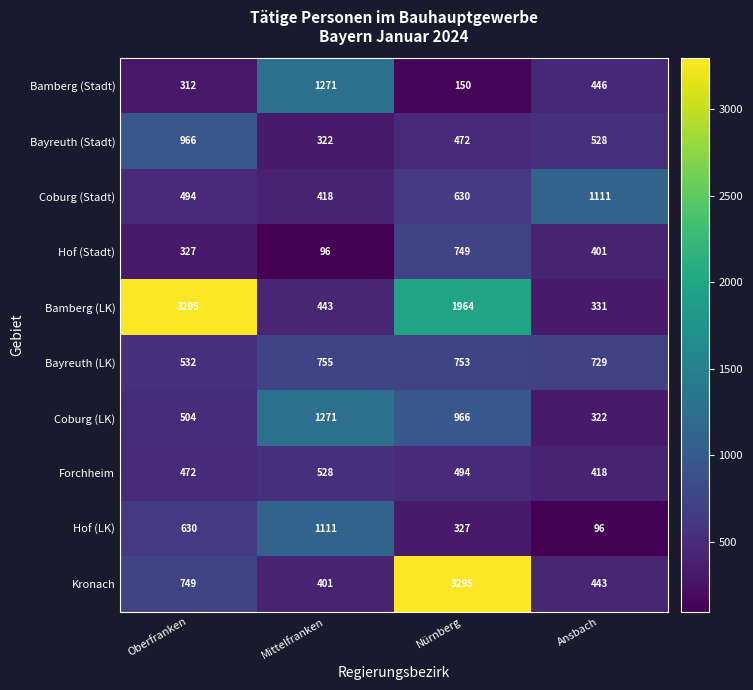

What is the greatest value displayed?

3295